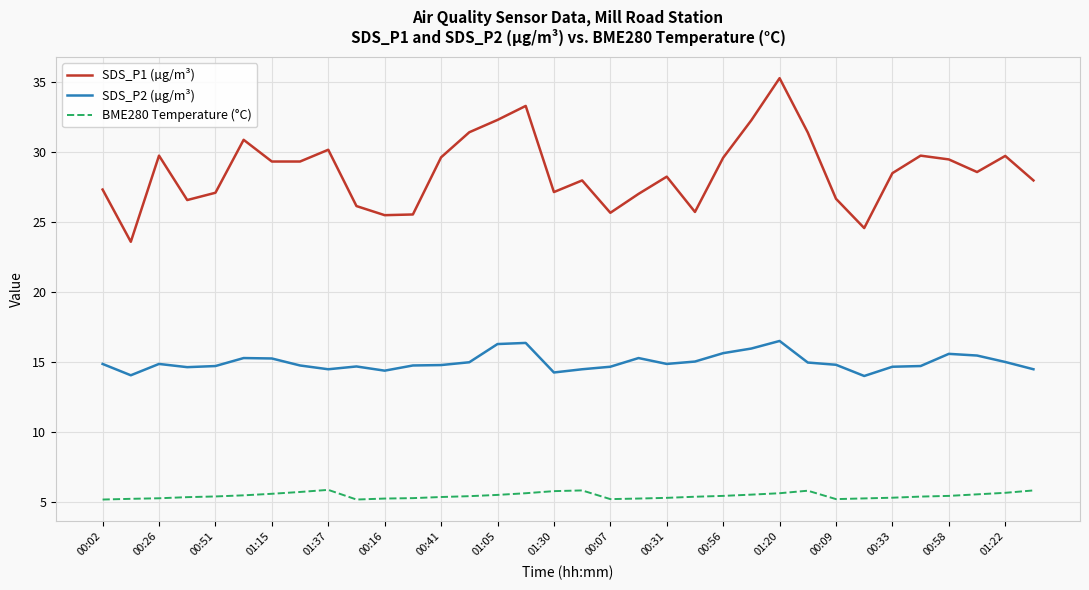

Which series has the largest total across all categories?

SDS_P1 (µg/m³)